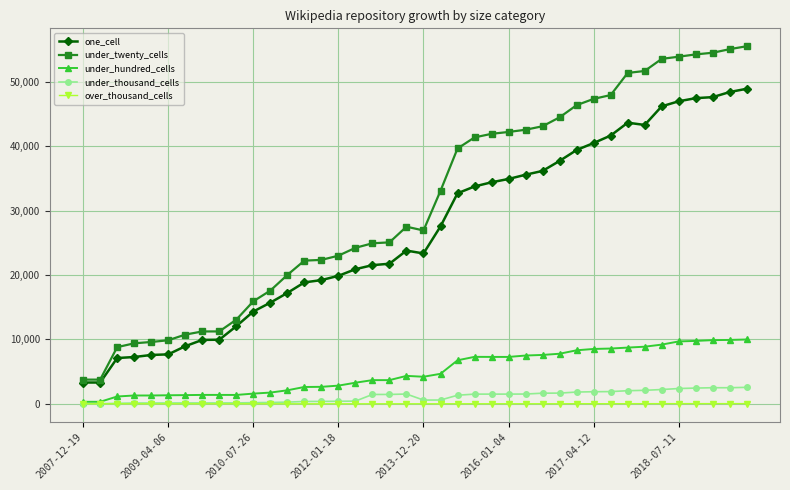

True or false: under_hundred_cells has more than 1 points higher than both neighbors.

True